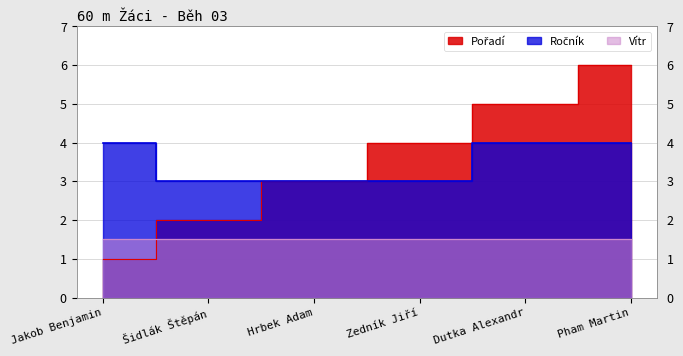

What is the sum of all Pořadí values?

21